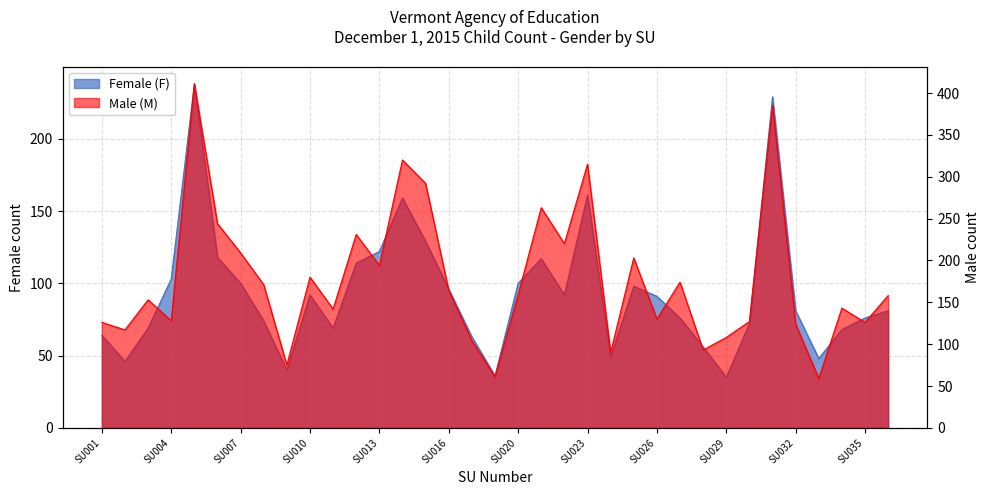

Reading left to right, extract all data points from this chart.

Female (F): 64	46	69	103	238	118	100	74	40	92	69	114	122	159	129	96	63	36	100	117	92	161	49	98	91	76	56	35	72	229	81	48	68	76	81
Male (M): 126	117	153	128	411	244	209	171	75	180	142	231	194	320	292	164	104	61	159	263	220	315	90	203	130	174	93	108	127	385	124	59	143	126	158